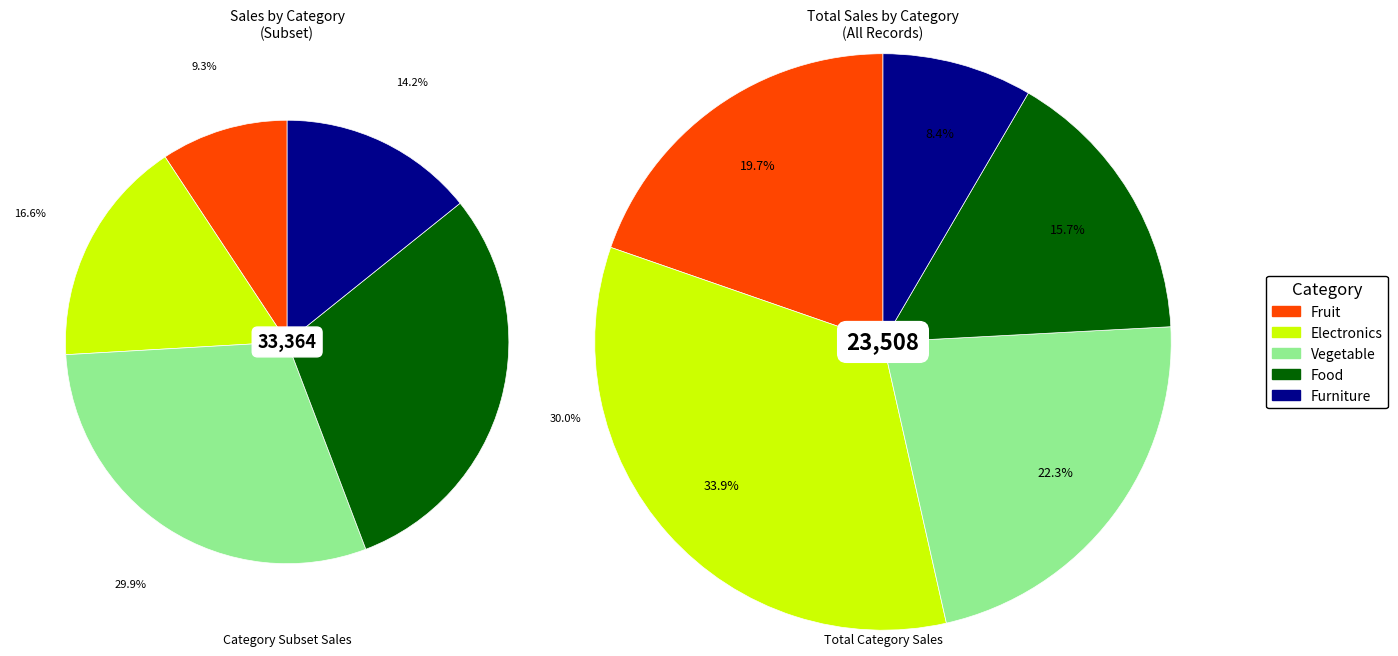

To the nearest percent, what percentage of the pie is Furniture?

8%